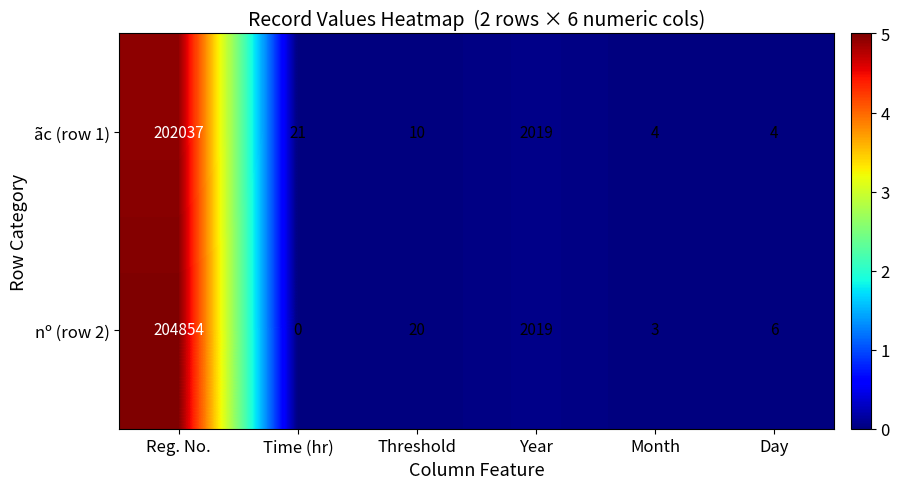

At which category is the sum across all series the highest?

Reg. No.